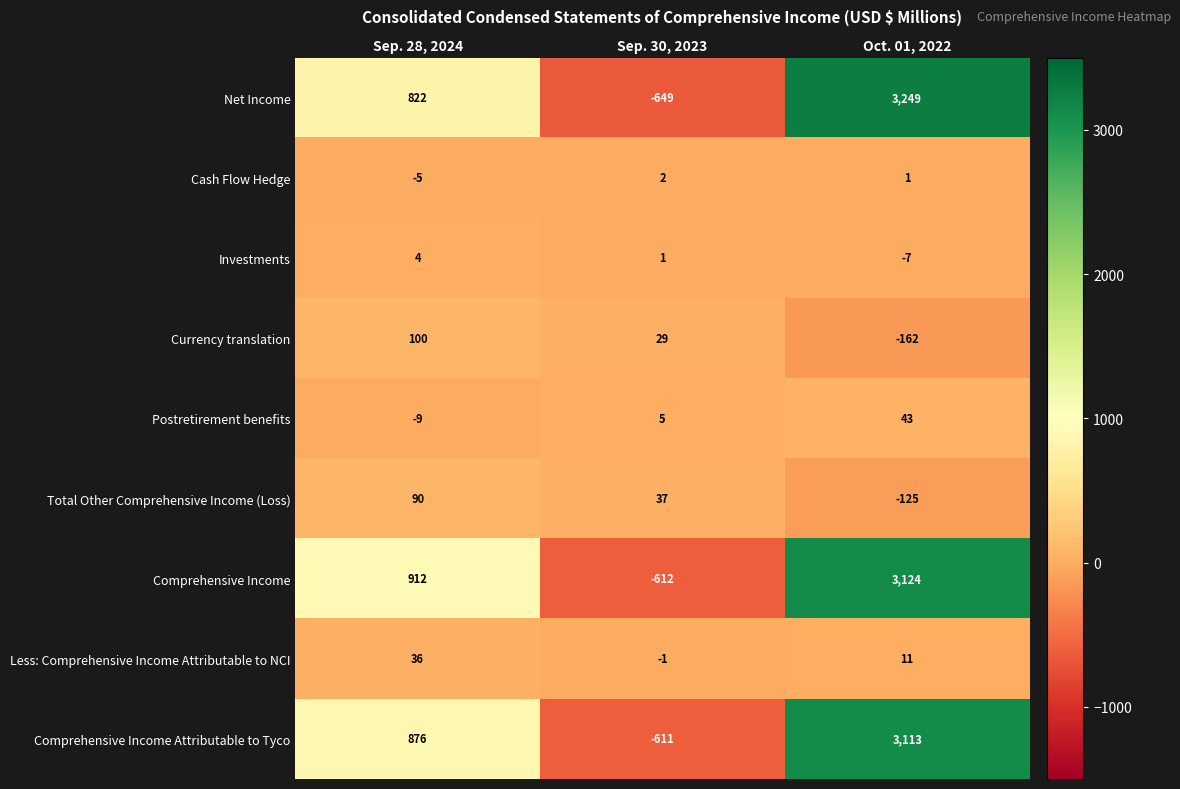

At which label does Cash Flow Hedge reach its minimum?

Sep. 28, 2024